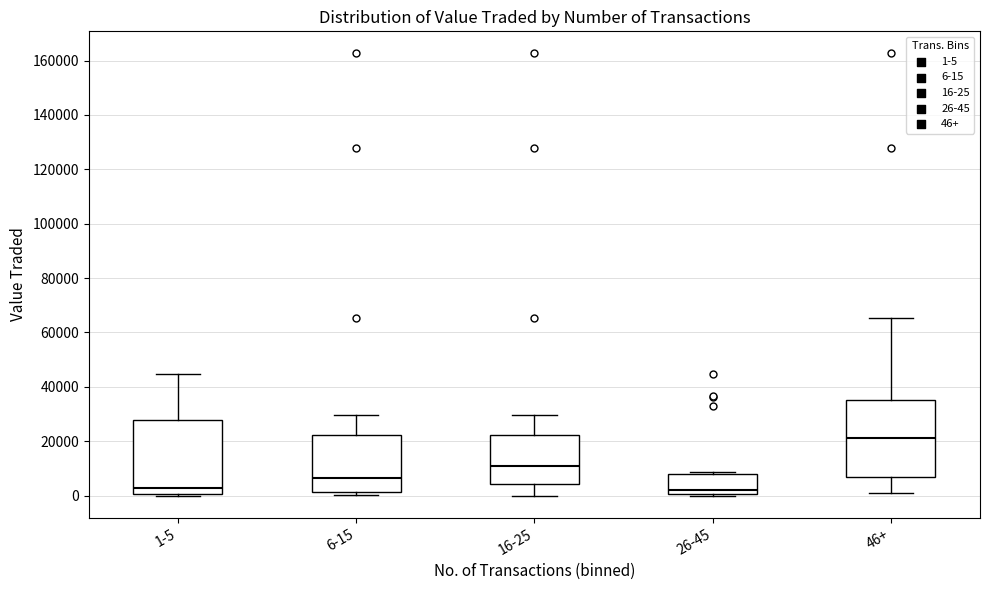

Reading left to right, transcribe this box plot: for each box, give where its median line is, the range the box spans, and where its two whiskers end, as read against the y-axis. The values are not printed on the chart, so give them approximately, as read against the axis.

1-5: median 2000, box 0 to 28000, whiskers 0 (just below the box's lower edge) to 44000
6-15: median 6000, box 2000 to 22000, whiskers 0 to 30000
16-25: median 10000, box 4000 to 22000, whiskers 0 to 30000
26-45: median 2000, box 0 to 8000, whiskers 0 (just below the box's lower edge) to 8000 (just above the box's upper edge)
46+: median 22000, box 6000 to 36000, whiskers 0 to 66000